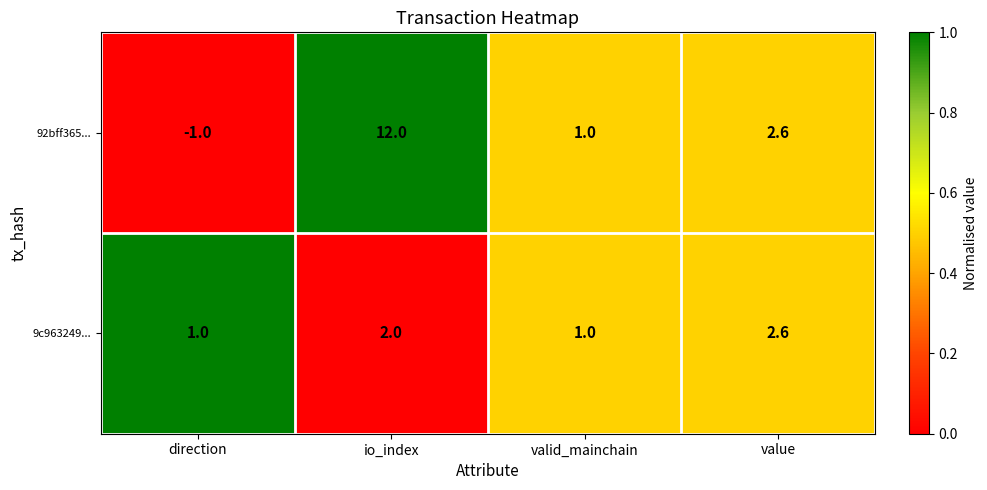

Which series has the largest total across all categories?

92bff365...